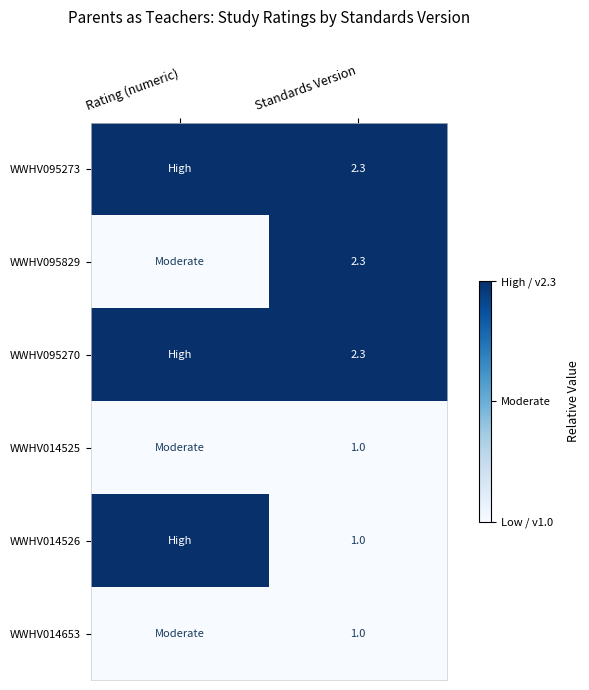

Between Standards Version and Rating (numeric), which is larger?

Standards Version